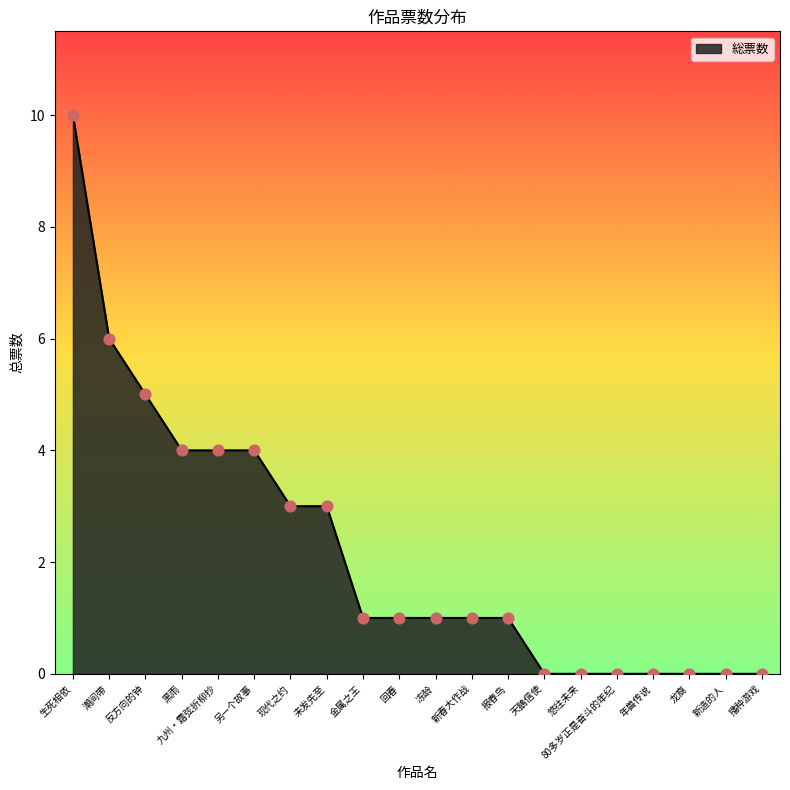

What is the ratio of the value at 反方向的钟 to the value at 潮间带?

0.8